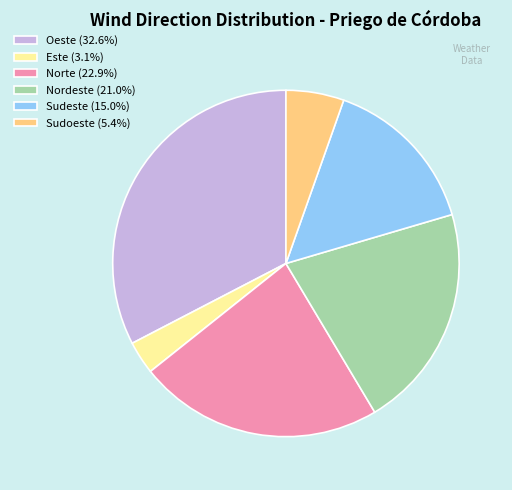

Combined, do Este (3.1%) and Oeste (32.6%) account for over 50%?

No